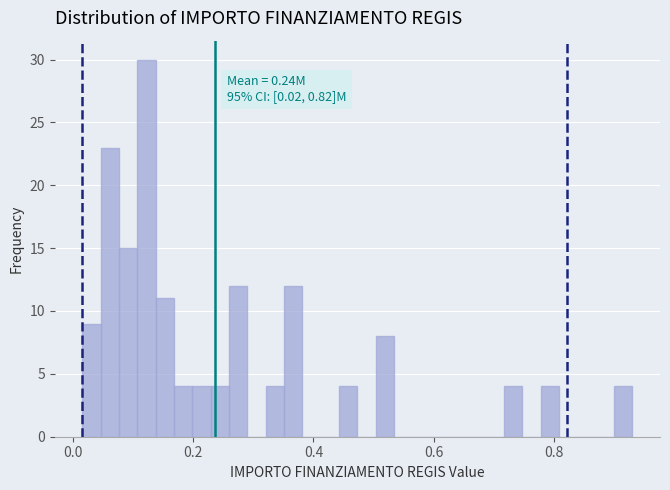

Around what value on the x-axis is the tallest bar? Give the approximate position of its centre, as read against the axis.

0.12